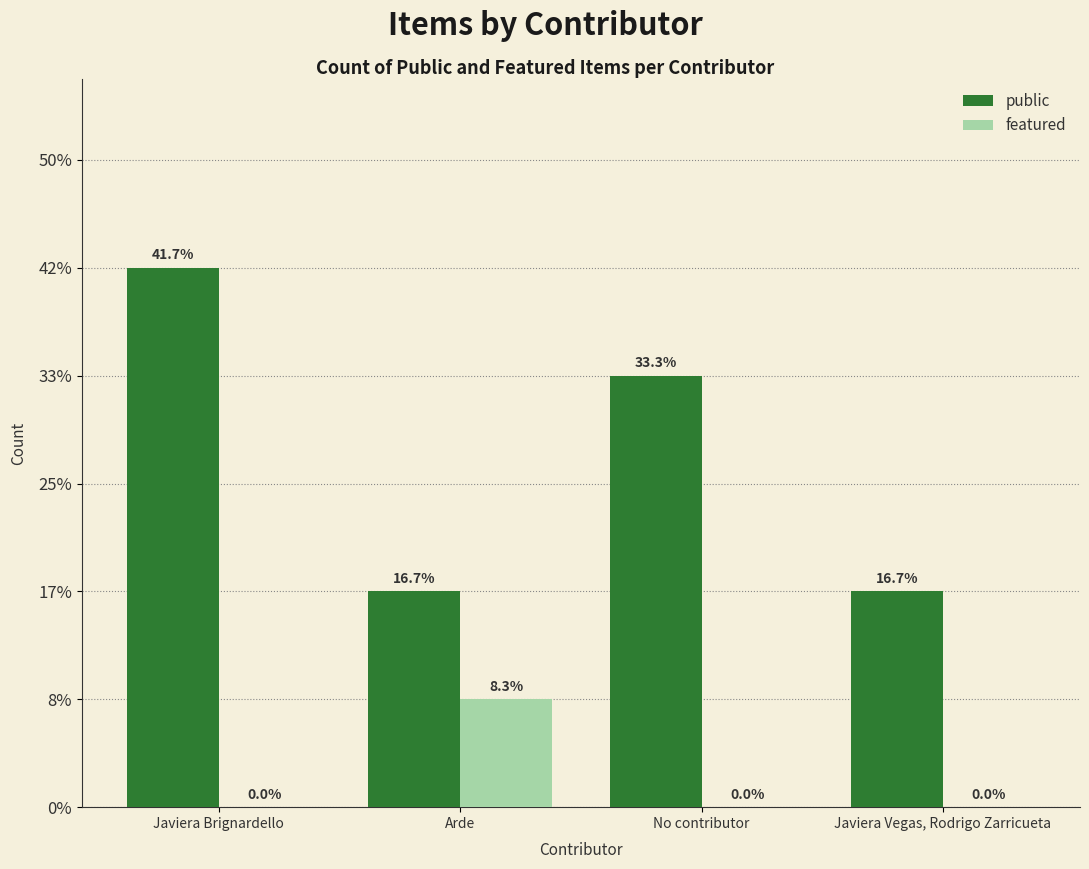

What are all the series names shown in the legend?

public, featured